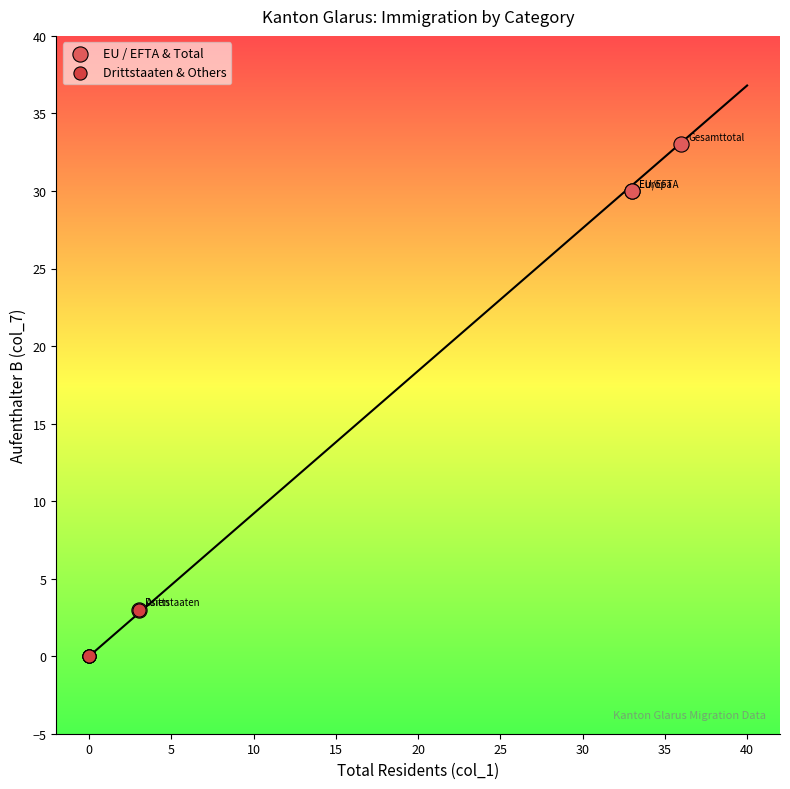

What are all the series names shown in the legend?

EU / EFTA & Total, Drittstaaten & Others